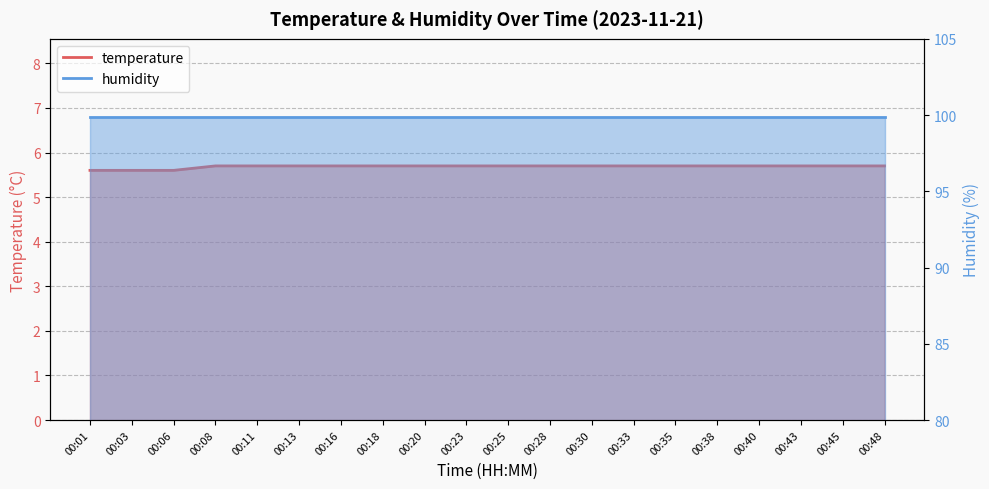

How many values are between 5 and 6?

20